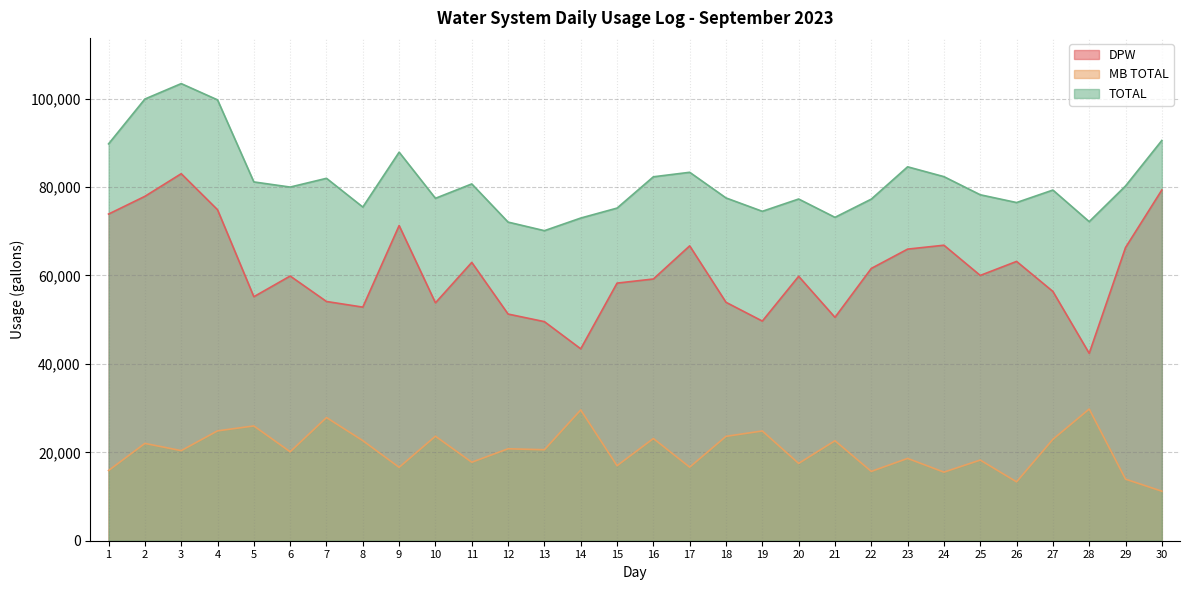

How many lines are shown in the chart?

3